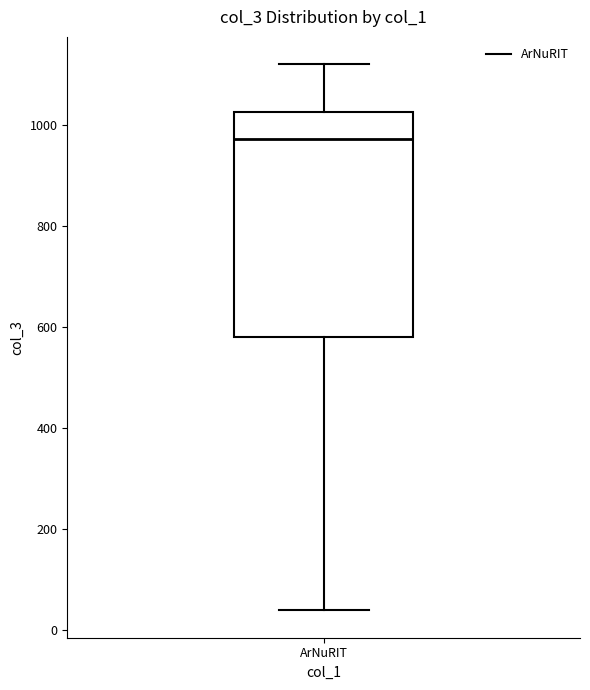

Read this box plot against the y-axis: the position of the median line, the range covered by the box, and the ends of both whiskers. The values are not printed on the chart, so give them approximately, as read against the axis.

median 980, box 580 to 1020, whiskers 40 to 1120